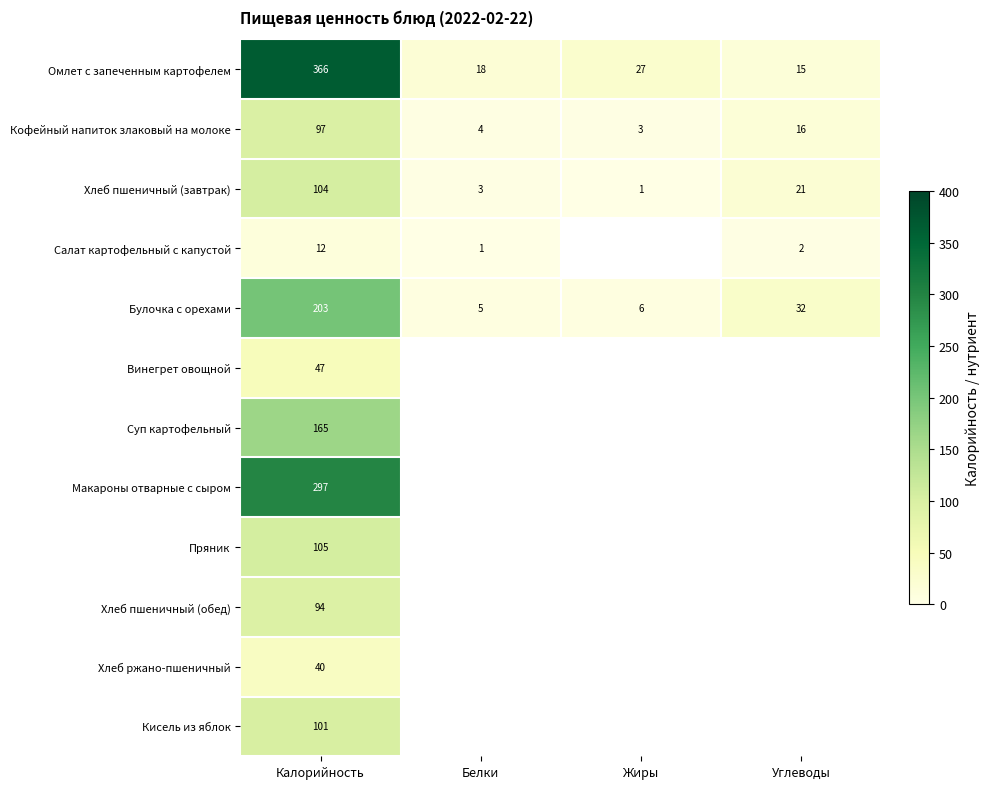

The Омлет с запеченным картофелем series shows 7.0 at Белки. True or false?

False